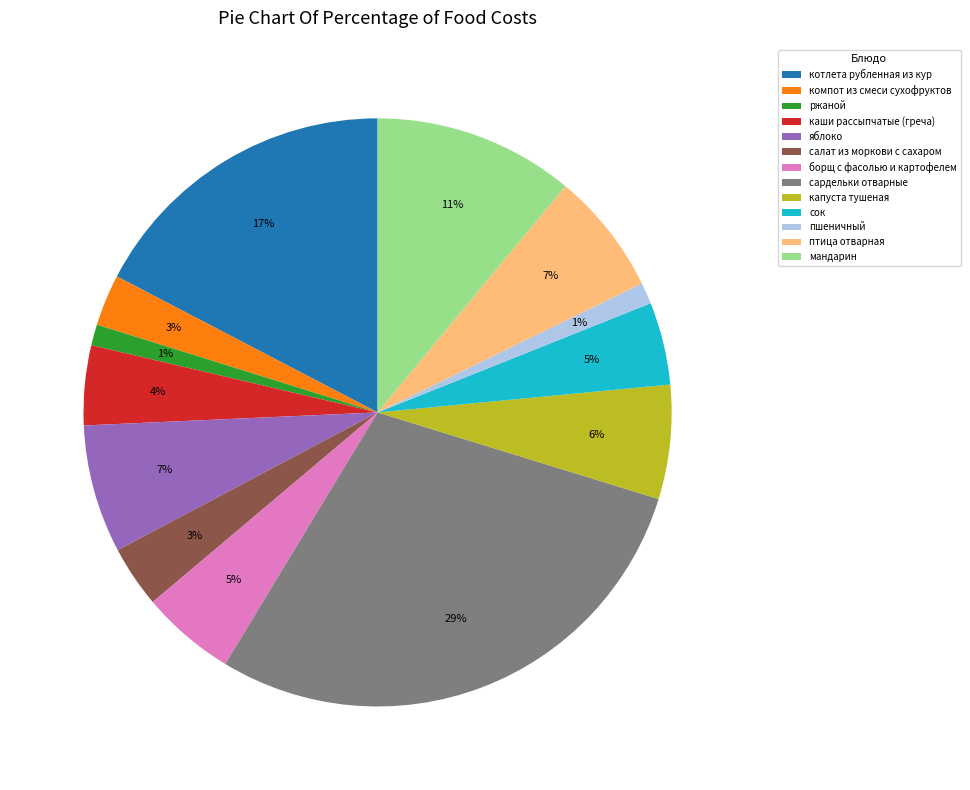

To the nearest percent, what percentage of the pie is капуста тушеная?

6%